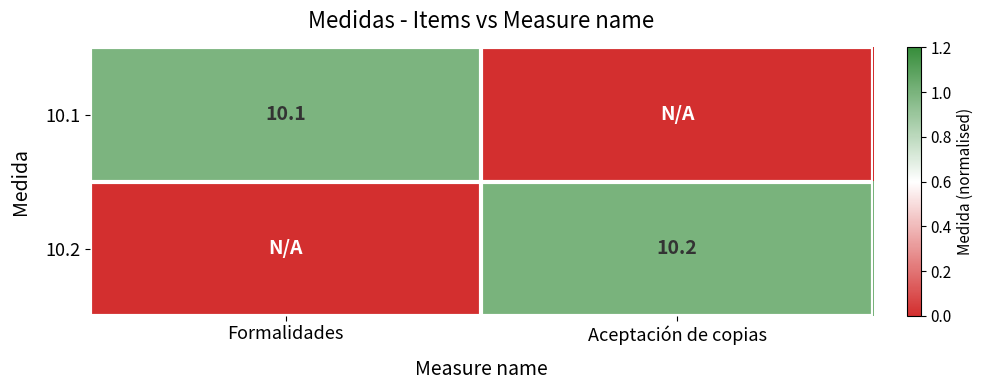

Is it true that 10.1 equals 10.1 at Formalidades?

True